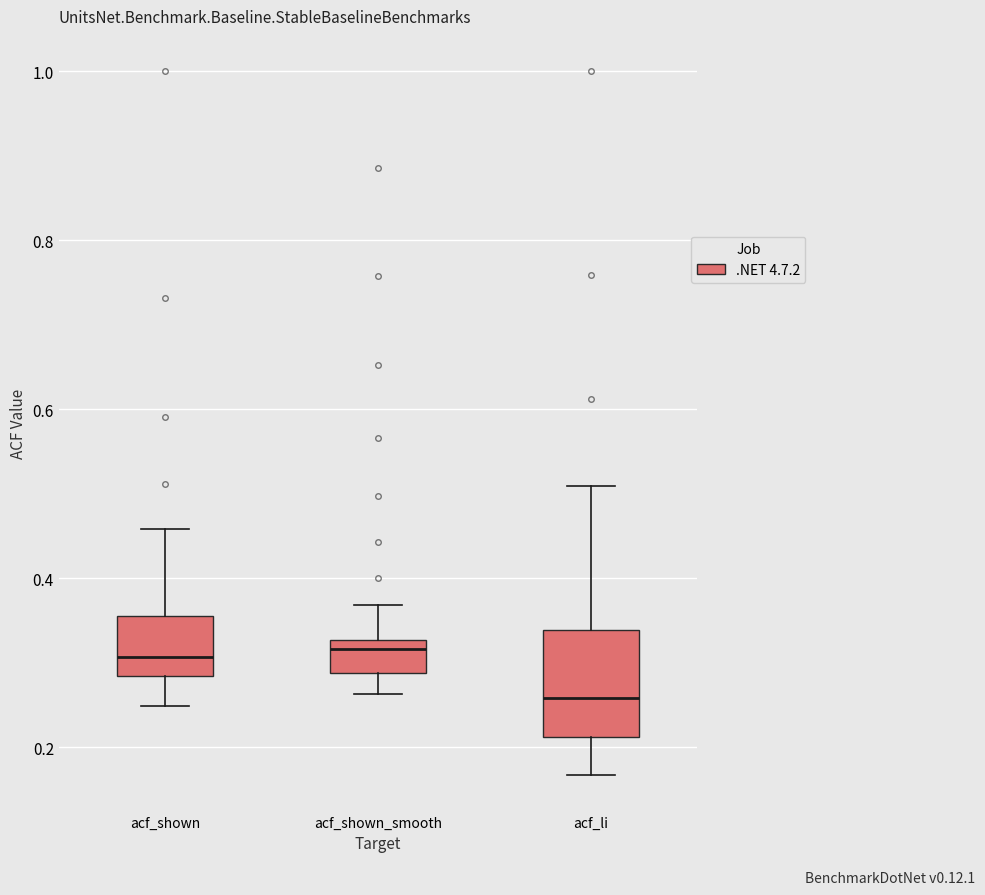

Reading left to right, transcribe this box plot: for each box, give where its median line is, the range the box spans, and where its two whiskers end, as read against the y-axis. The values are not printed on the chart, so give them approximately, as read against the axis.

acf_shown: median 0.30, box 0.28 to 0.36, whiskers 0.24 to 0.46
acf_shown_smooth: median 0.32 (just below the box's upper edge), box 0.28 to 0.32, whiskers 0.26 to 0.36
acf_li: median 0.26, box 0.22 to 0.34, whiskers 0.16 to 0.50